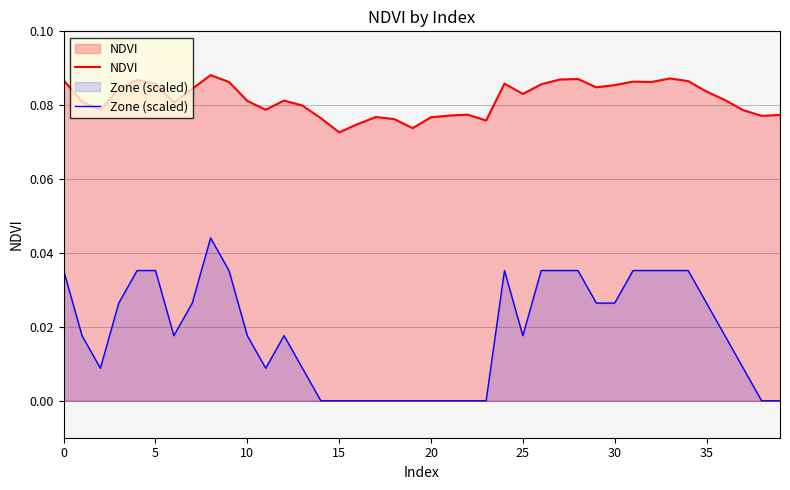

Which series has the largest total across all categories?

NDVI